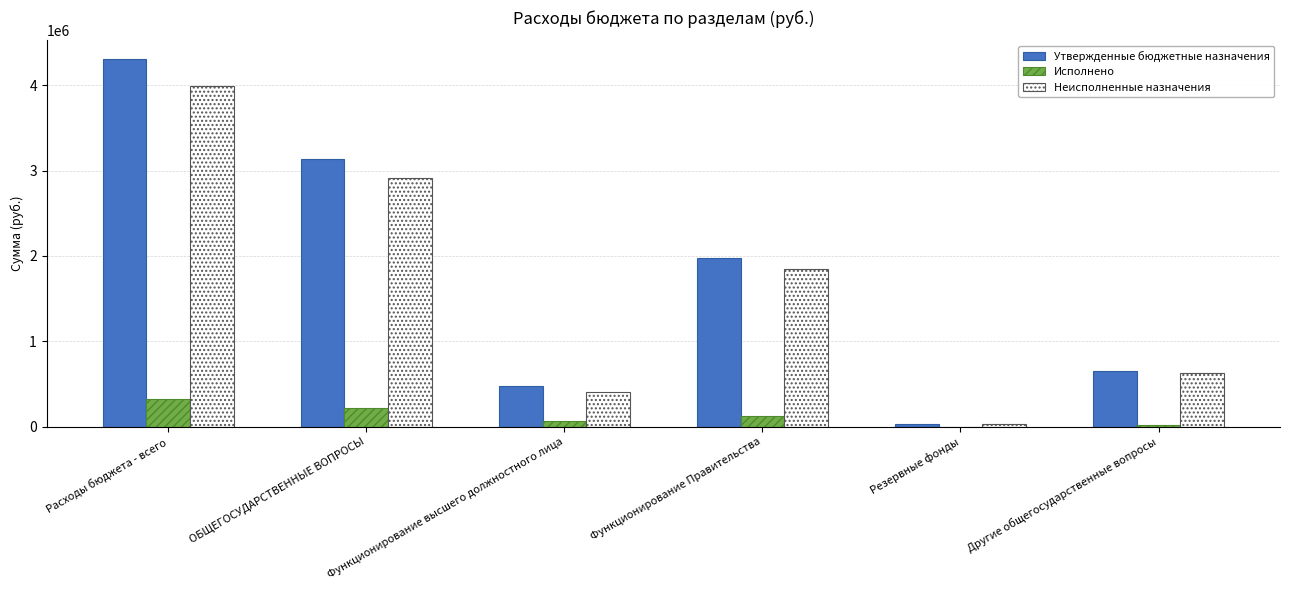

Is the value of Утвержденные бюджетные назначения at ОБЩЕГОСУДАРСТВЕННЫЕ ВОПРОСЫ greater than the value of Неисполненные назначения at Резервные фонды?

Yes